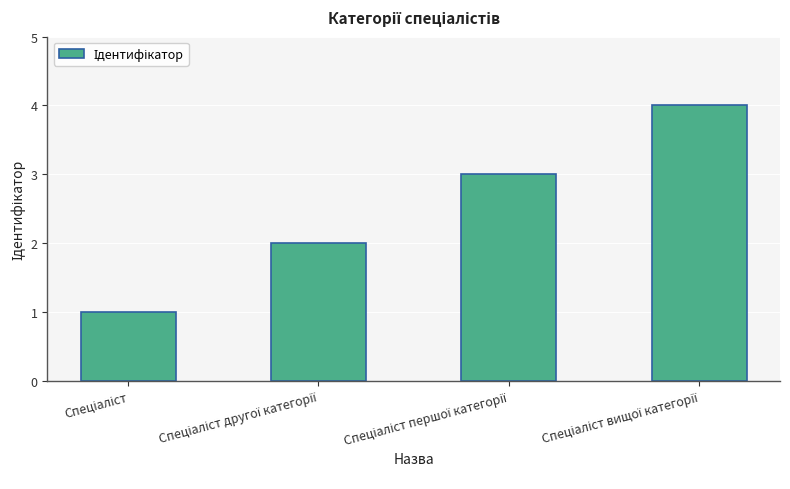

What is the maximum value shown in the chart?

4